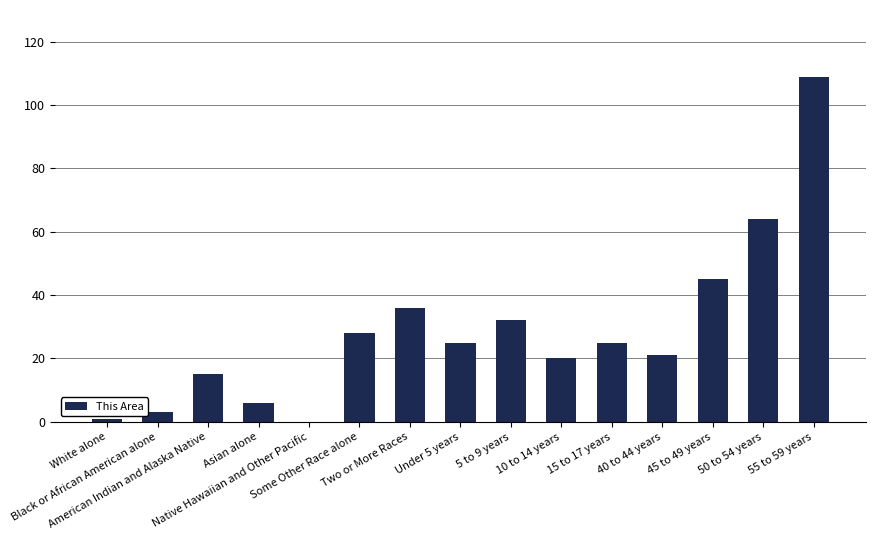

What is the maximum value shown in the chart?

109